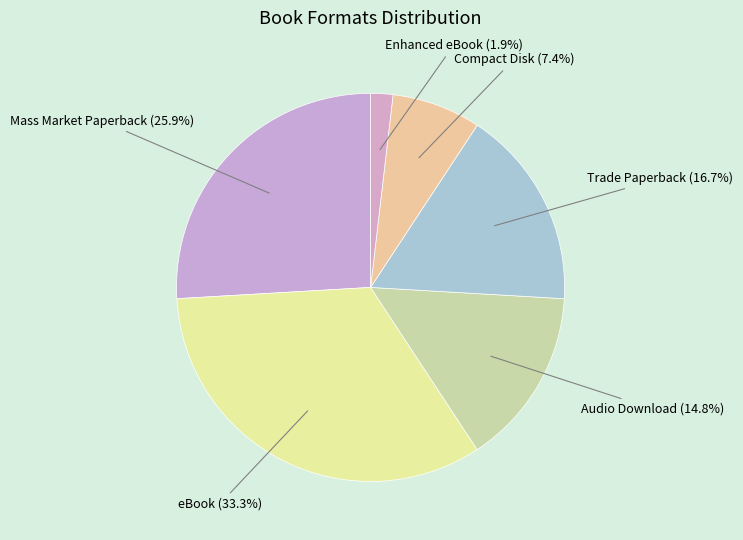

To the nearest percent, what is the average slice percentage?

17%